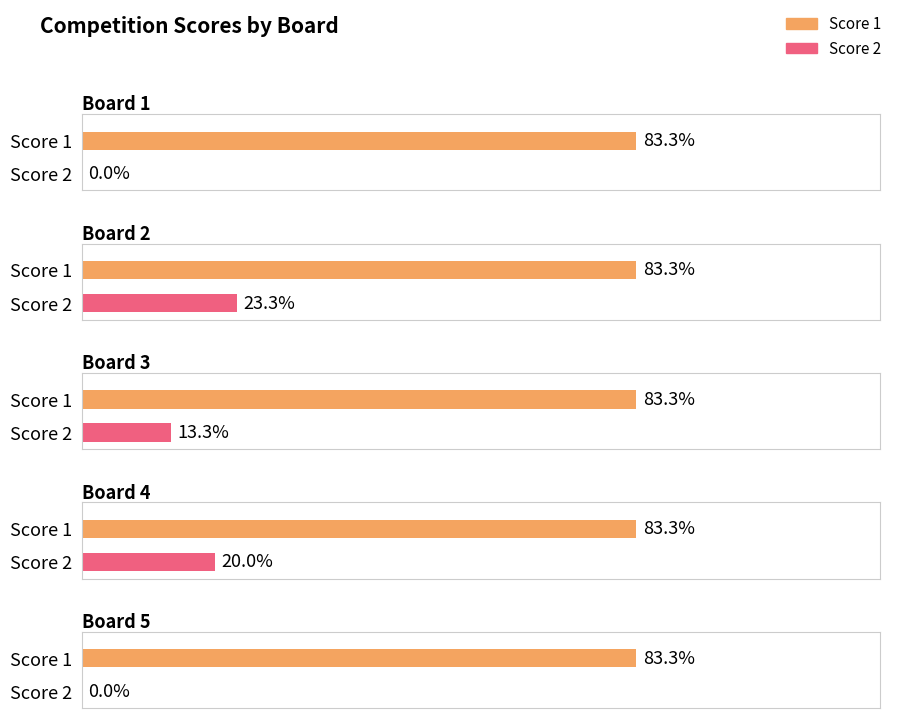

How many categories are shown in the chart?

5